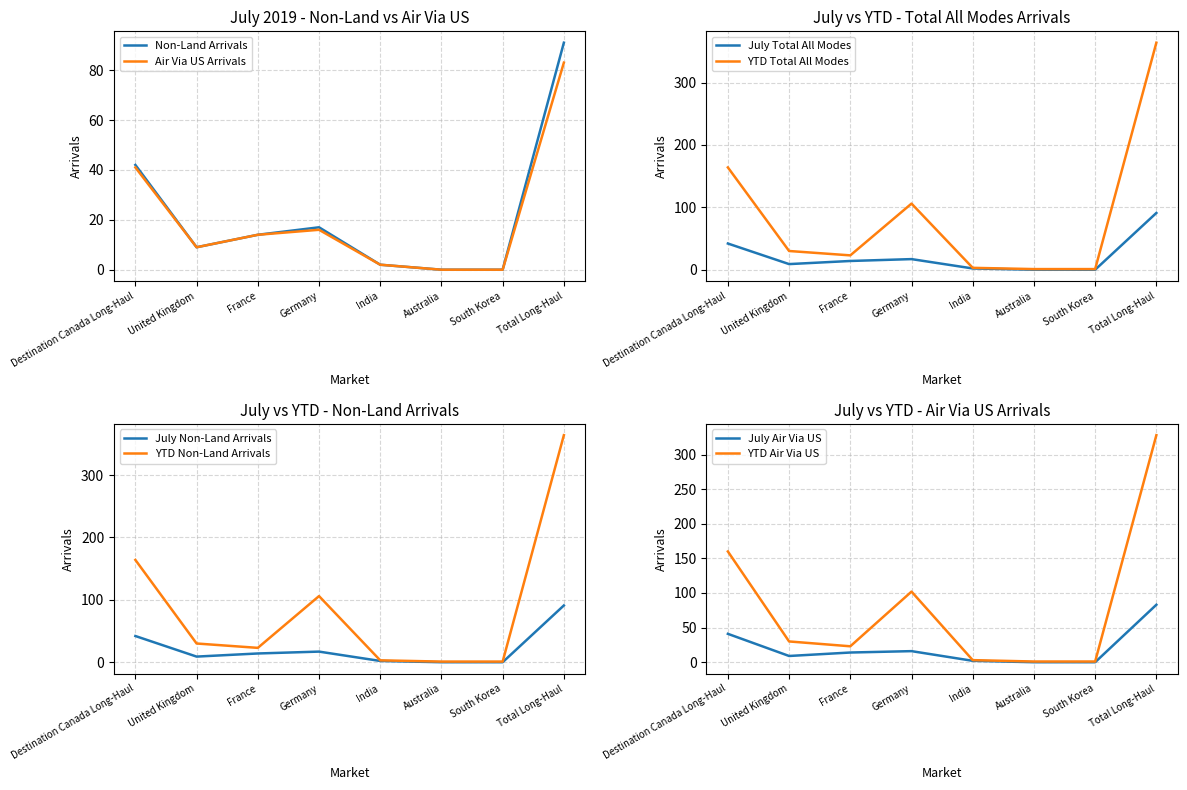

What is the average value of the YTD Air Via US Arrivals series?

81